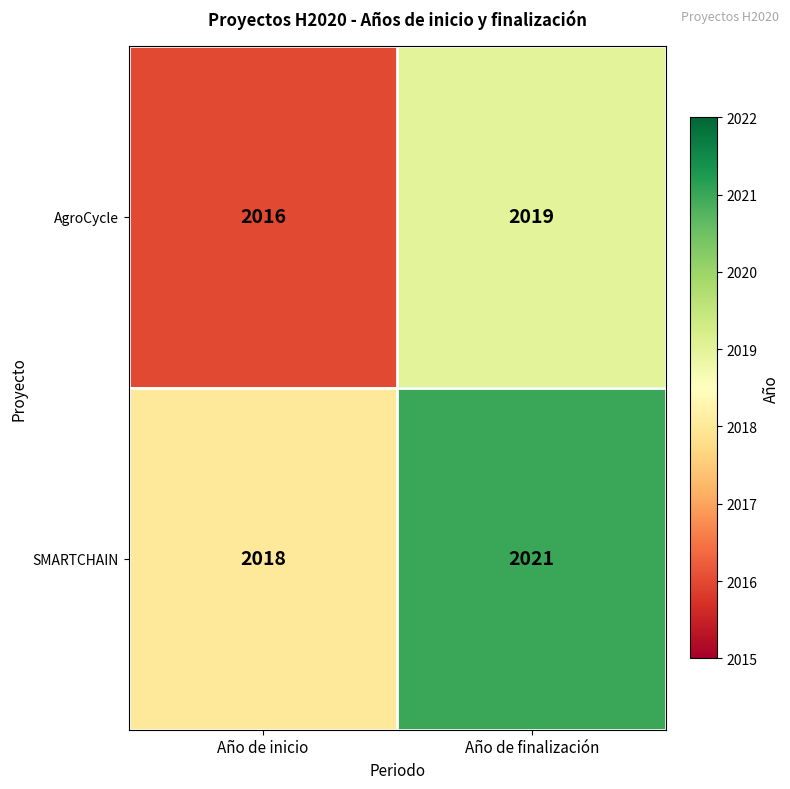

What is the sum of all SMARTCHAIN values?

4039